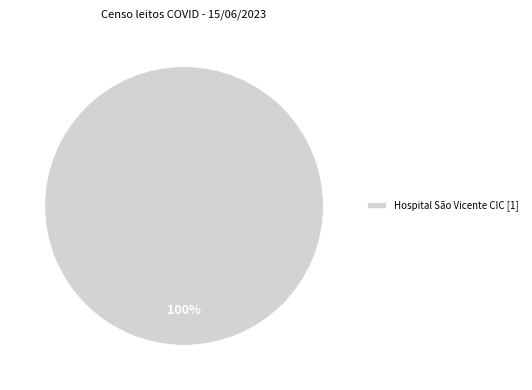

Is it true that Hospital São Vicente CIC [1] is 100% of the pie?

True